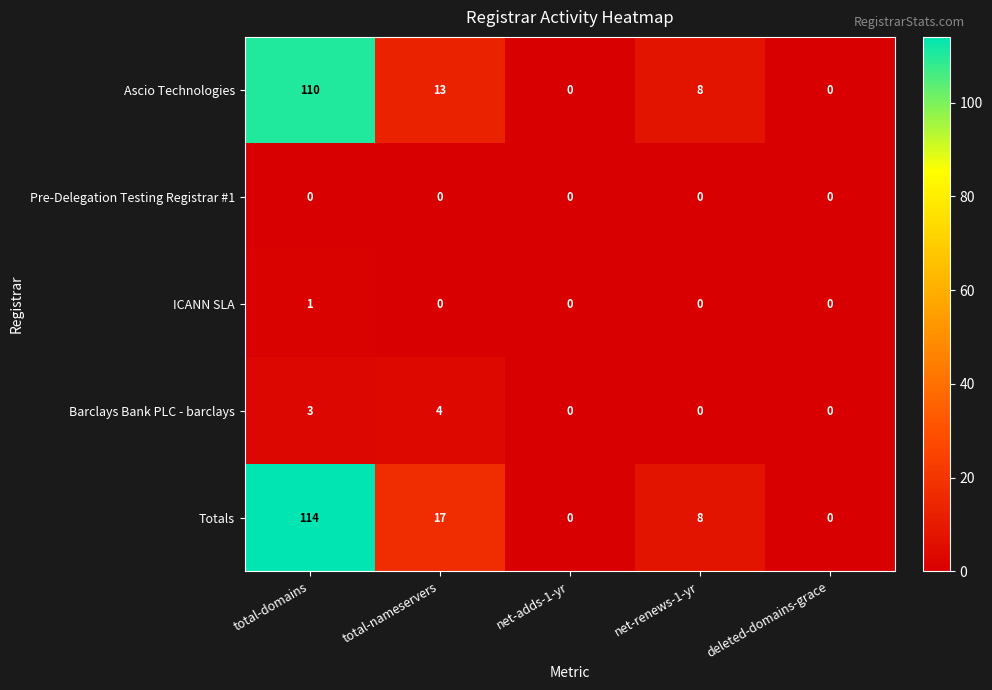

What is the maximum value shown in the chart?

114